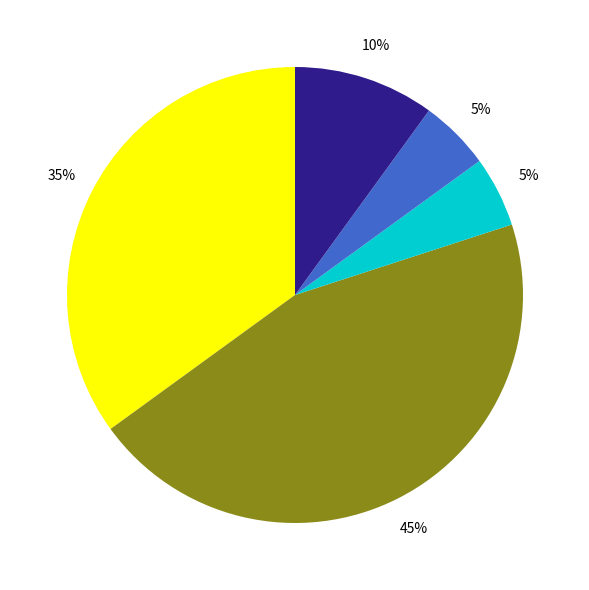

To the nearest percent, what is the difference between the largest and smallest slice percentages?

40%